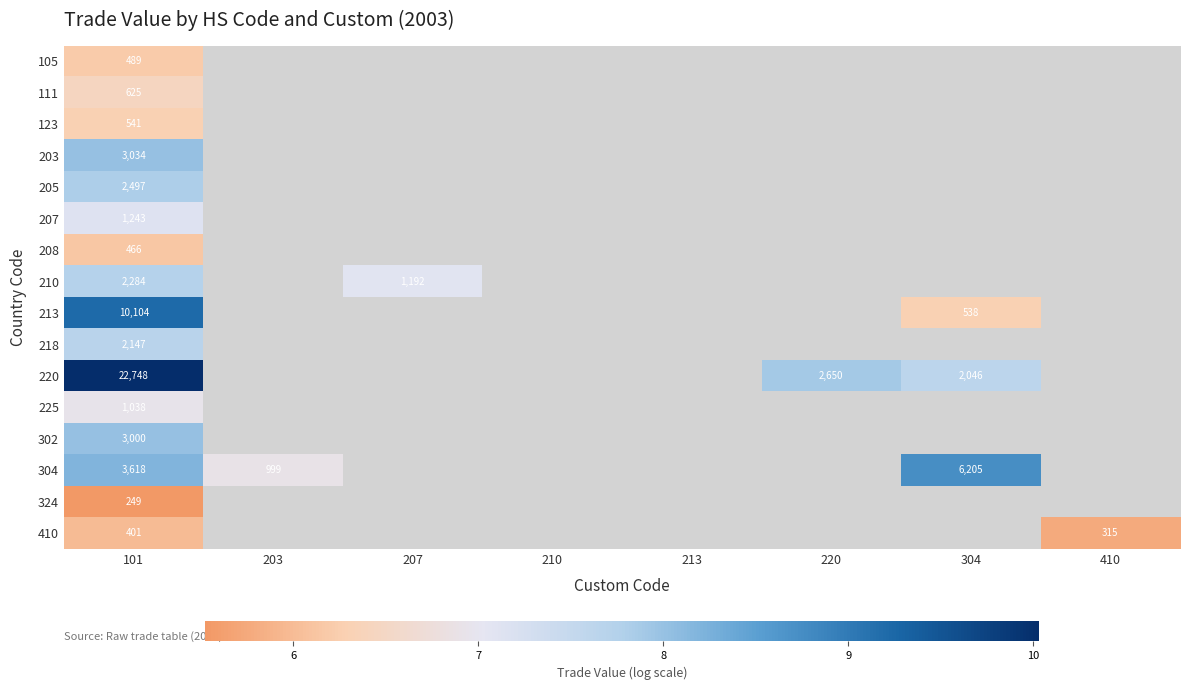

At which category is the sum across all series the highest?

101